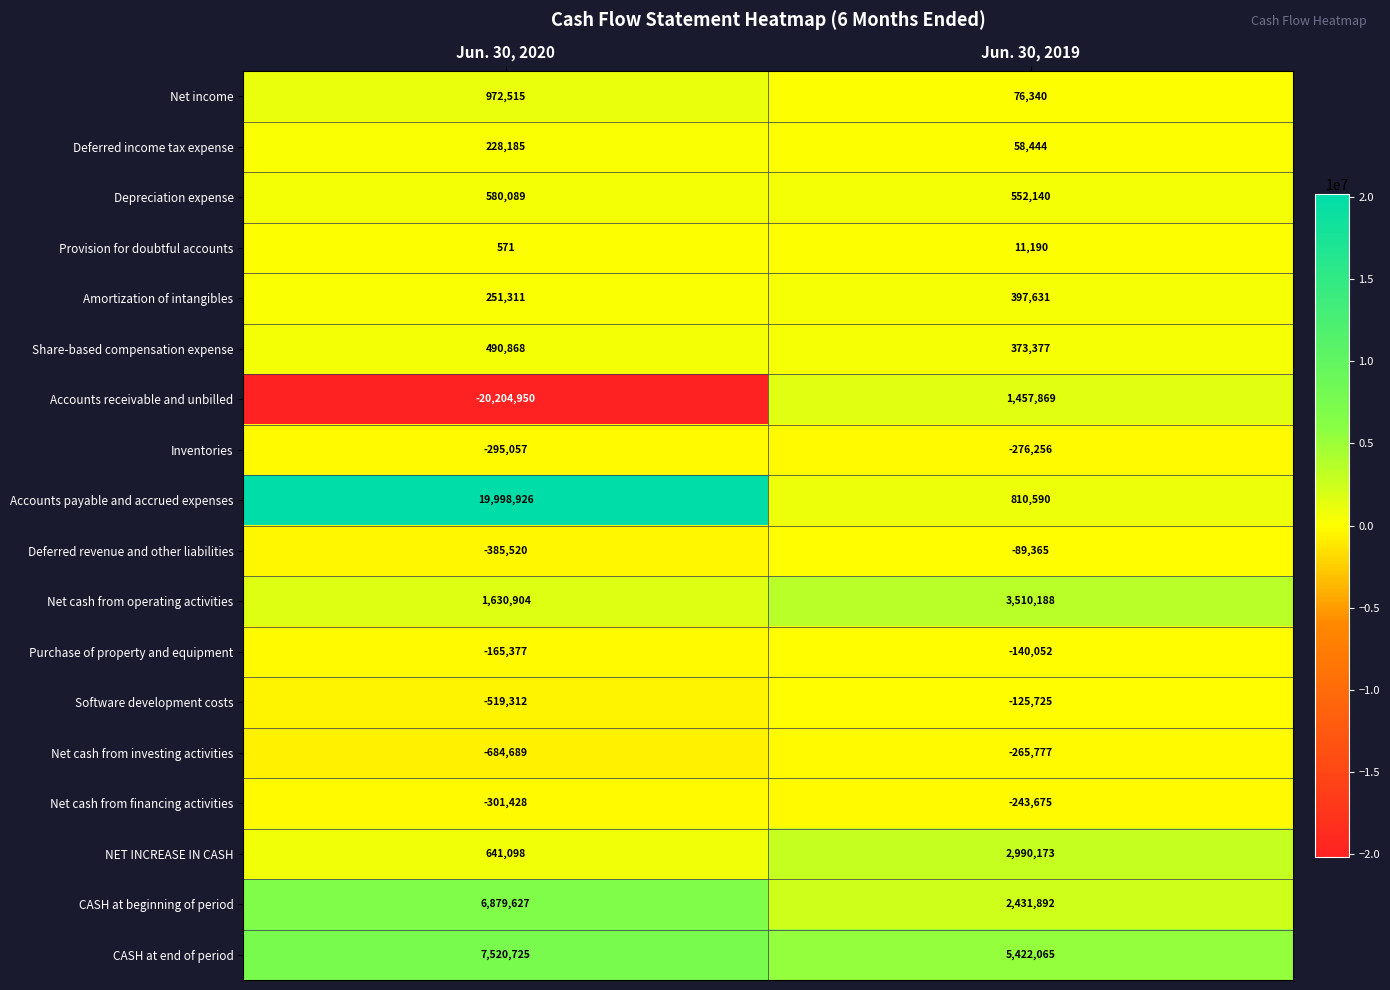

The value of Purchase of property and equipment at Jun. 30, 2020 is -276660. True or false?

False